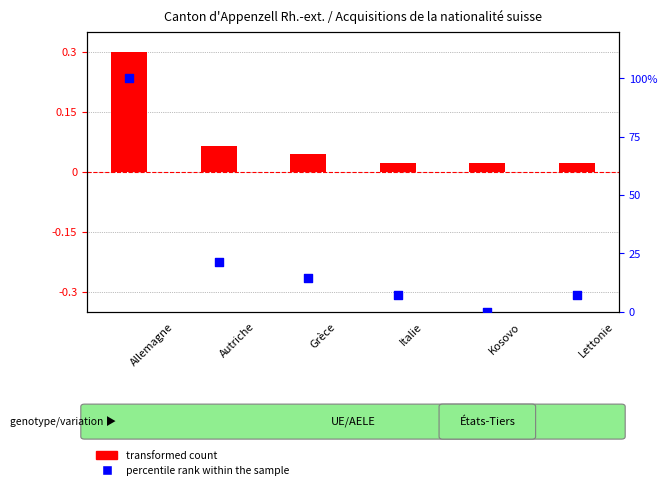

At how many categories does at least one series exceed 36?

1